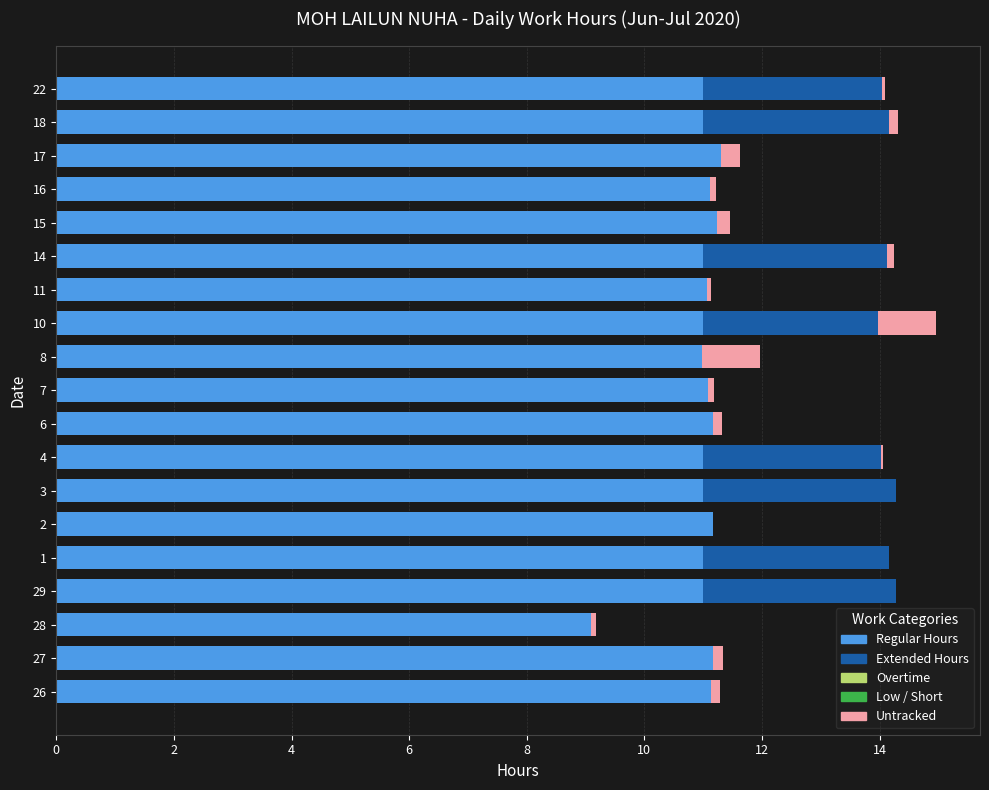

What is the highest value of the Regular Hours series?

11.3